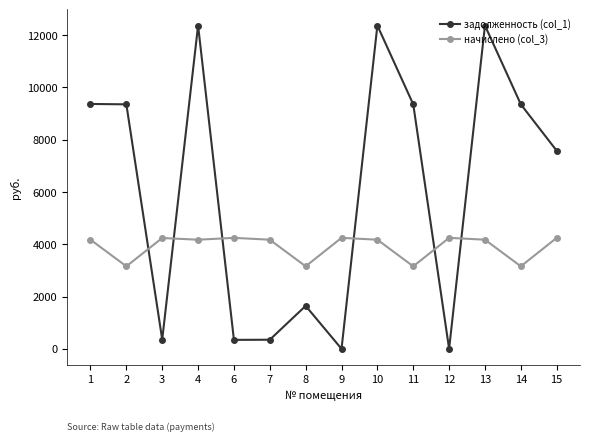

Where is the first local minimum for задолженность (col_1)?

3